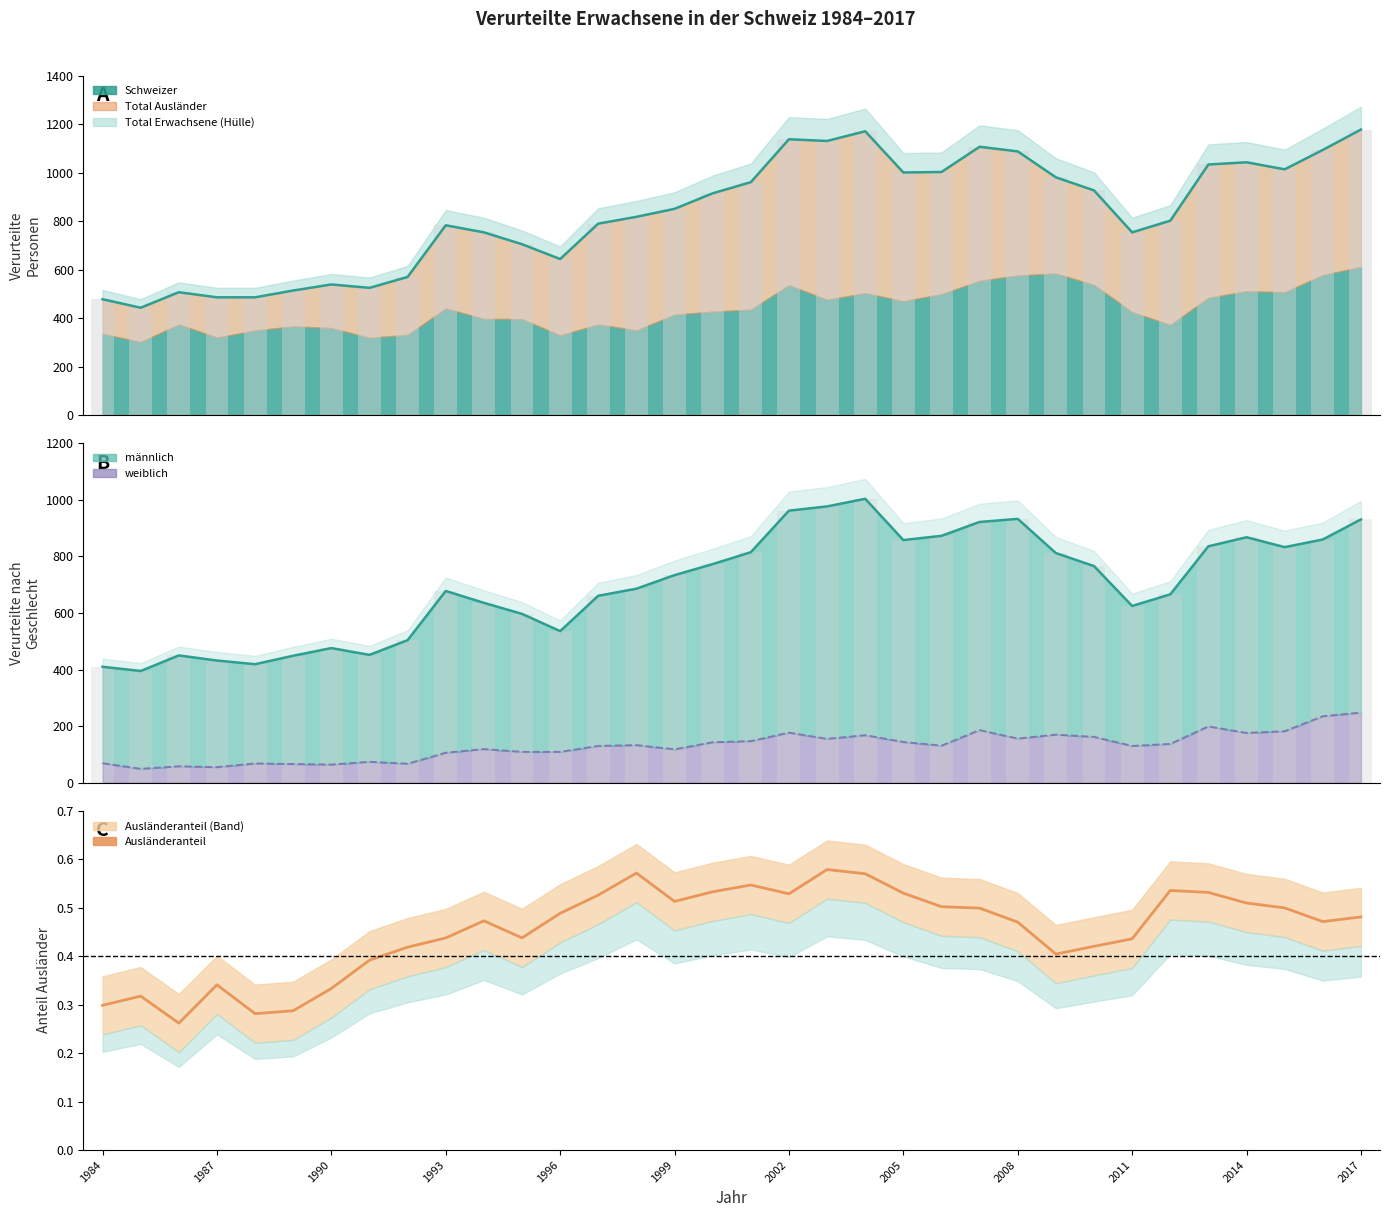

How many categories are shown in the chart?

34